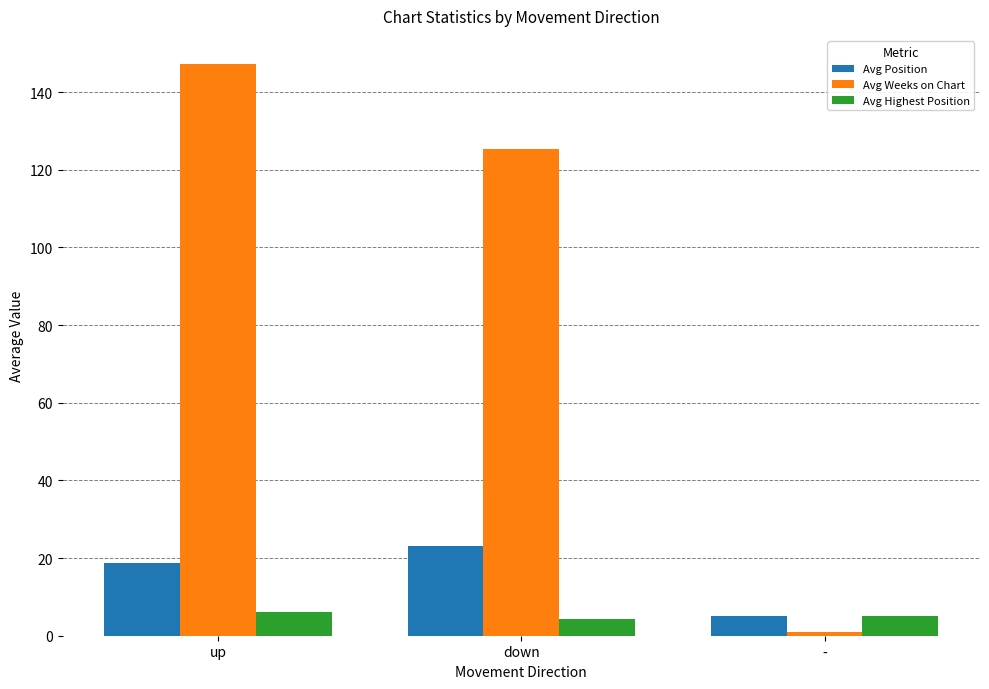

How many bars are there in total?

9